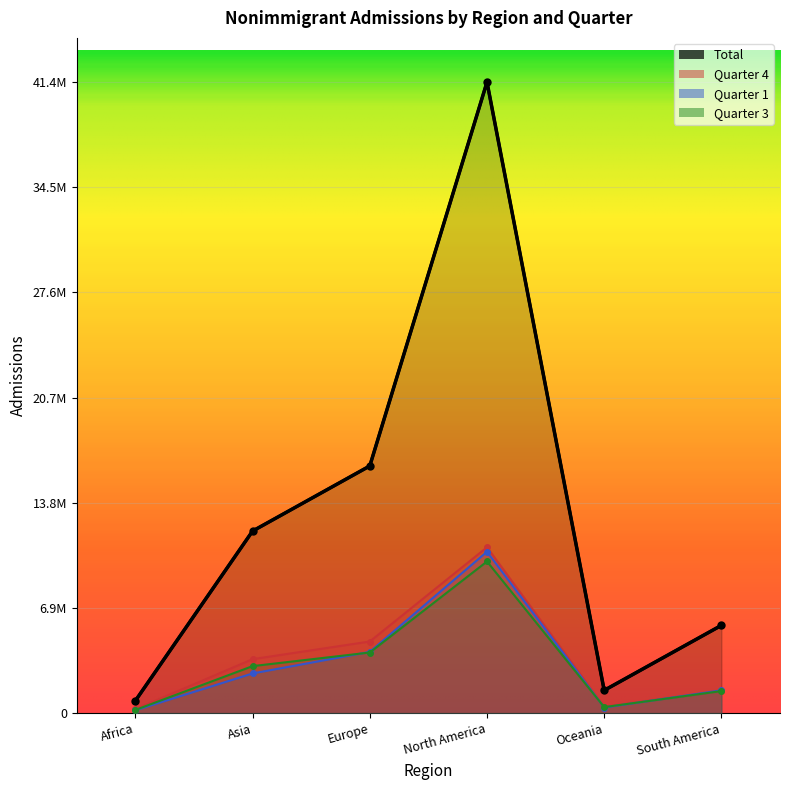

Which category has the lowest value in the Quarter 4 series?

Africa